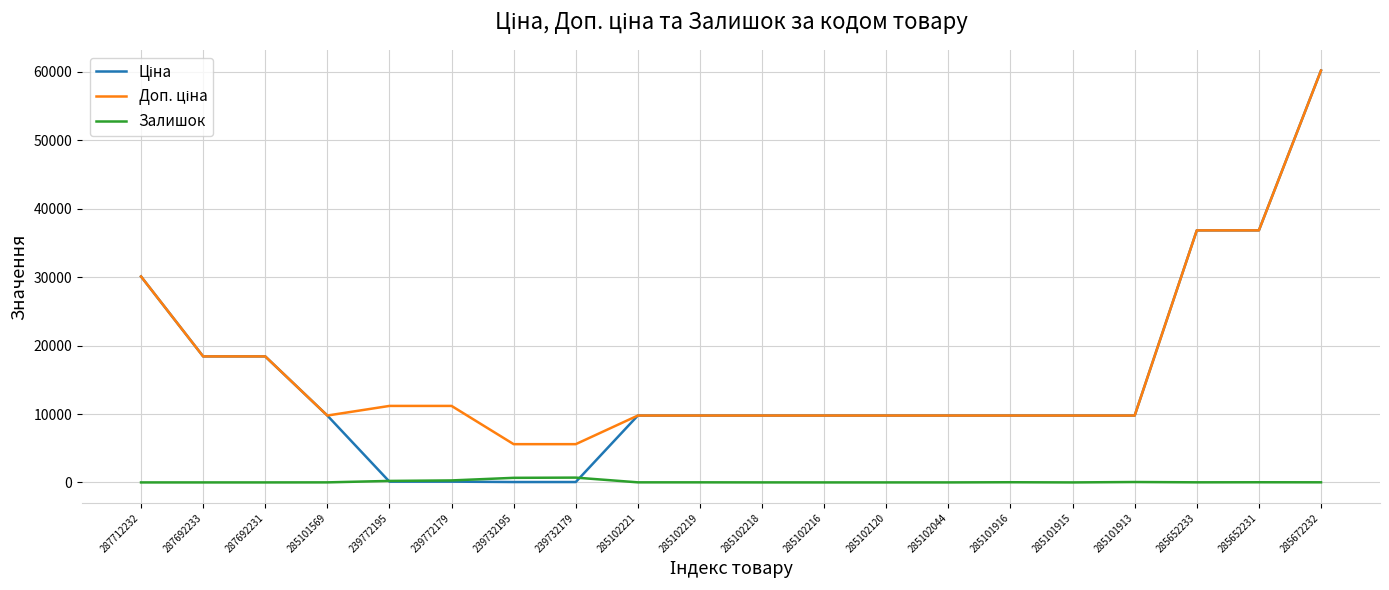

The Залишок series shows 7.0 at 285101569. True or false?

True